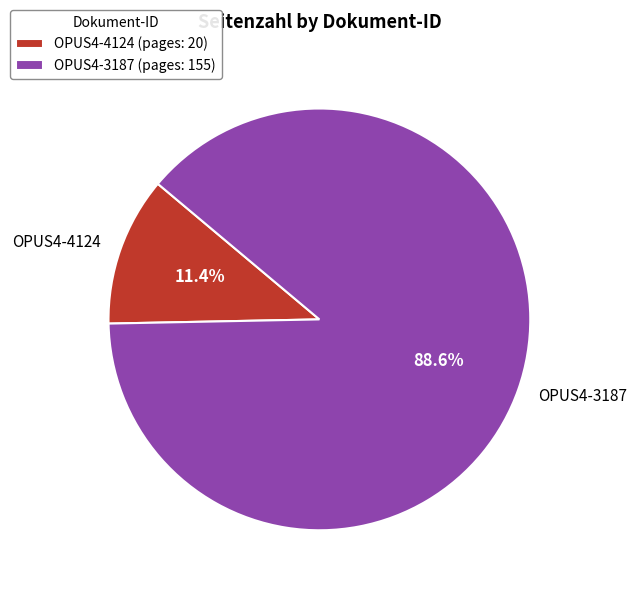

Does OPUS4-4124 represent more than half of the total?

No